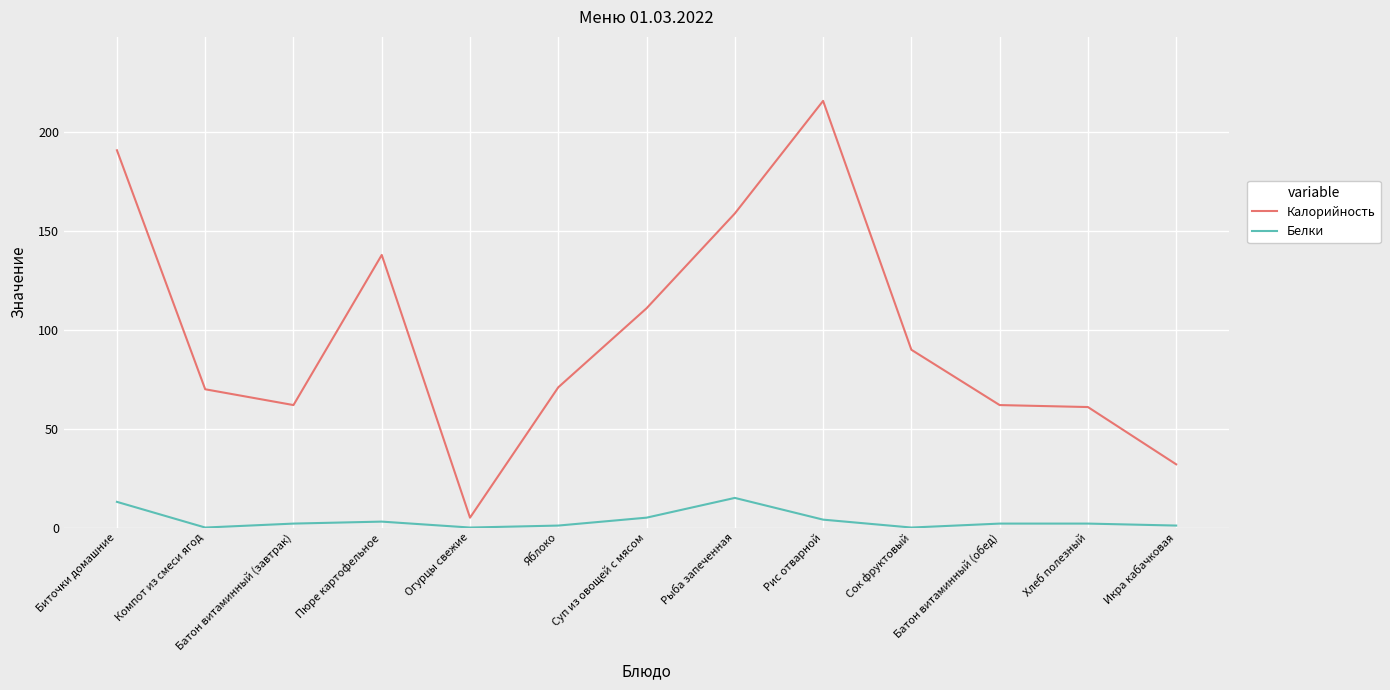

Reading left to right, list all the values displayed in this chart.

Калорийность: 191	70	62	138	5	71	111	159	216	90	62	61	32
Белки: 13	0	2	3	0	1	5	15	4	0	2	2	1